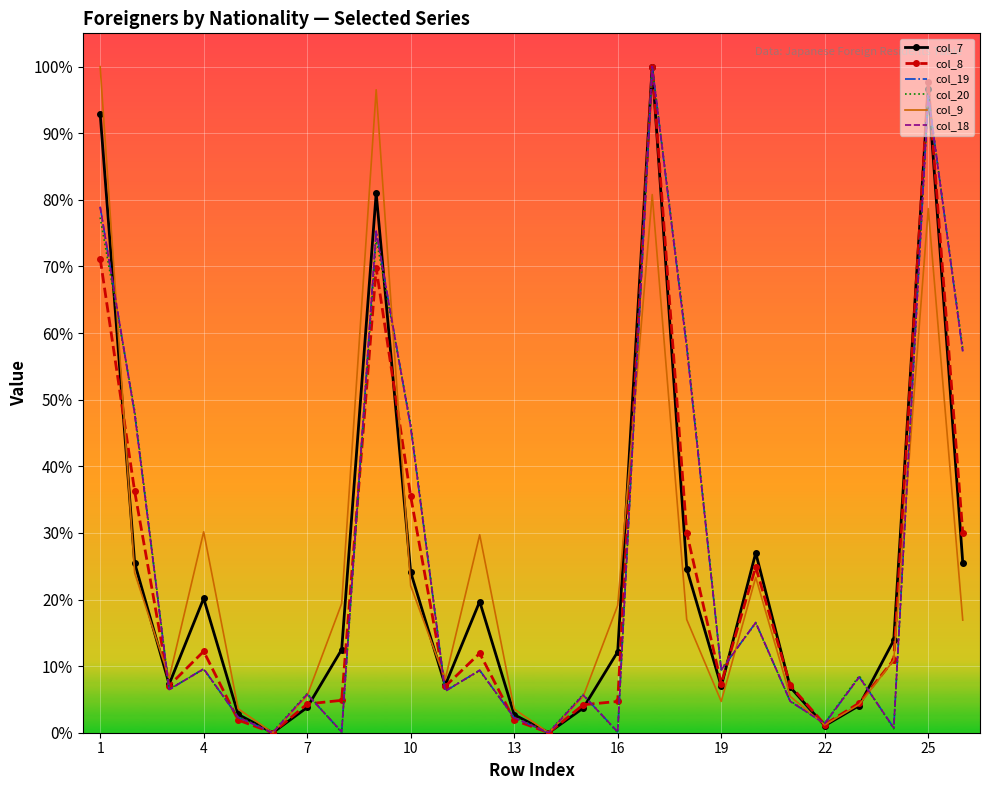

What is the maximum value for col_19?

1.0